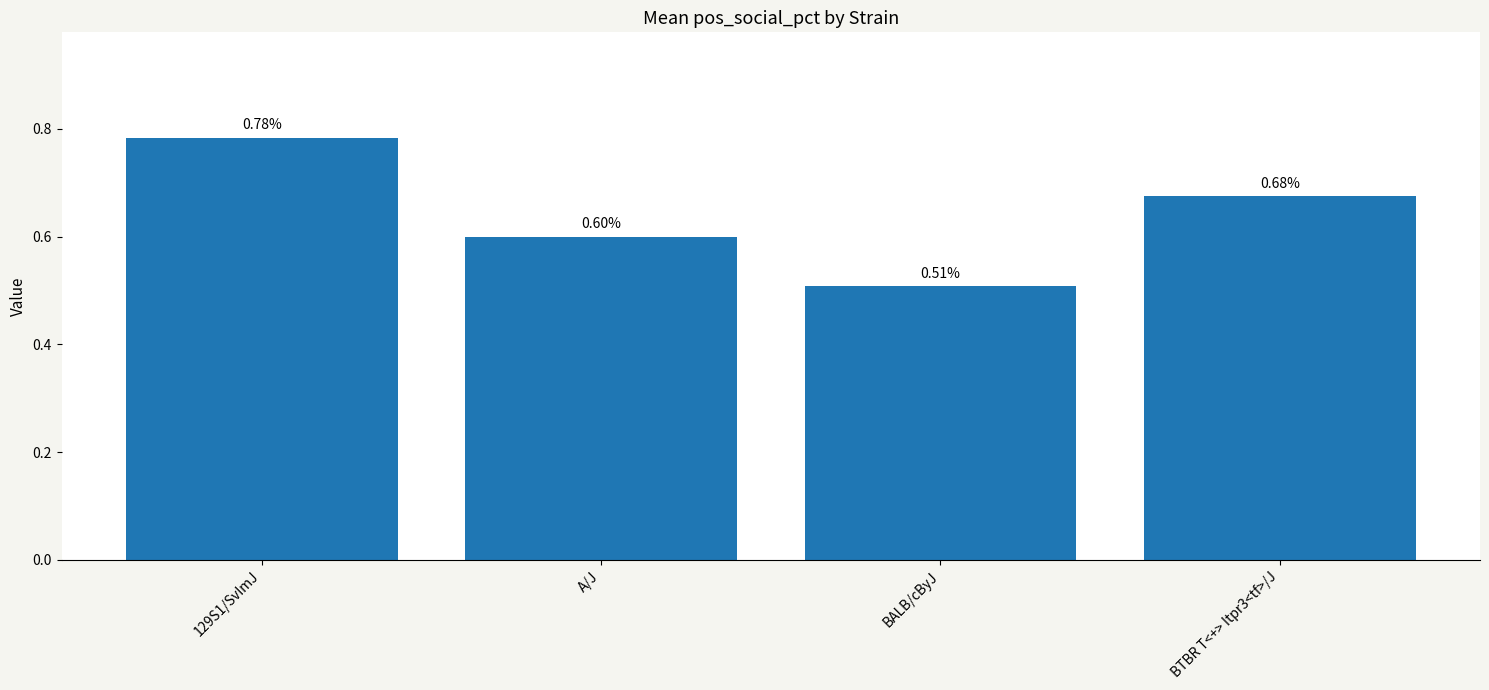

How many bars are there in total?

4